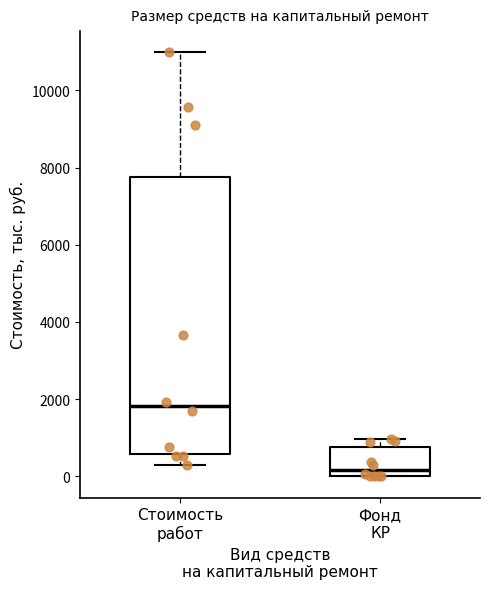

Reading left to right, read every box against the y-axis: the position of its median line, the range the box covers, and the ends of its whiskers. The values are not printed on the chart, so give them approximately, as read against the axis.

Стоимость работ: median 1800, box 600 to 7800, whiskers 200 to 11000
Фонд КР: median 200, box 0 to 800, whiskers 0 to 1000